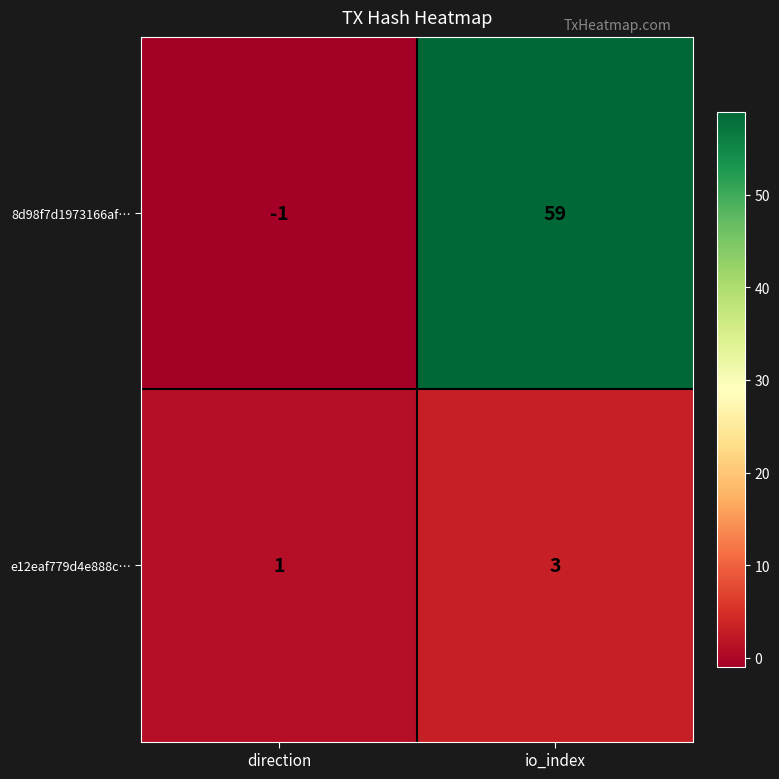

What is the difference between the highest and lowest values at direction?

2